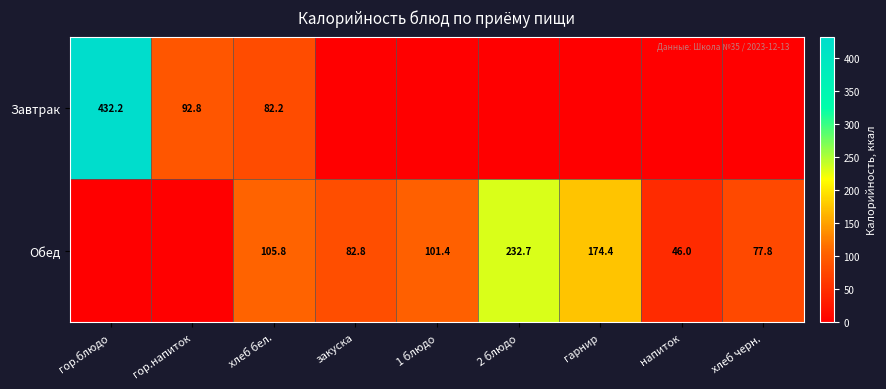

Is it true that Обед equals 37.0 at хлеб черн.?

False